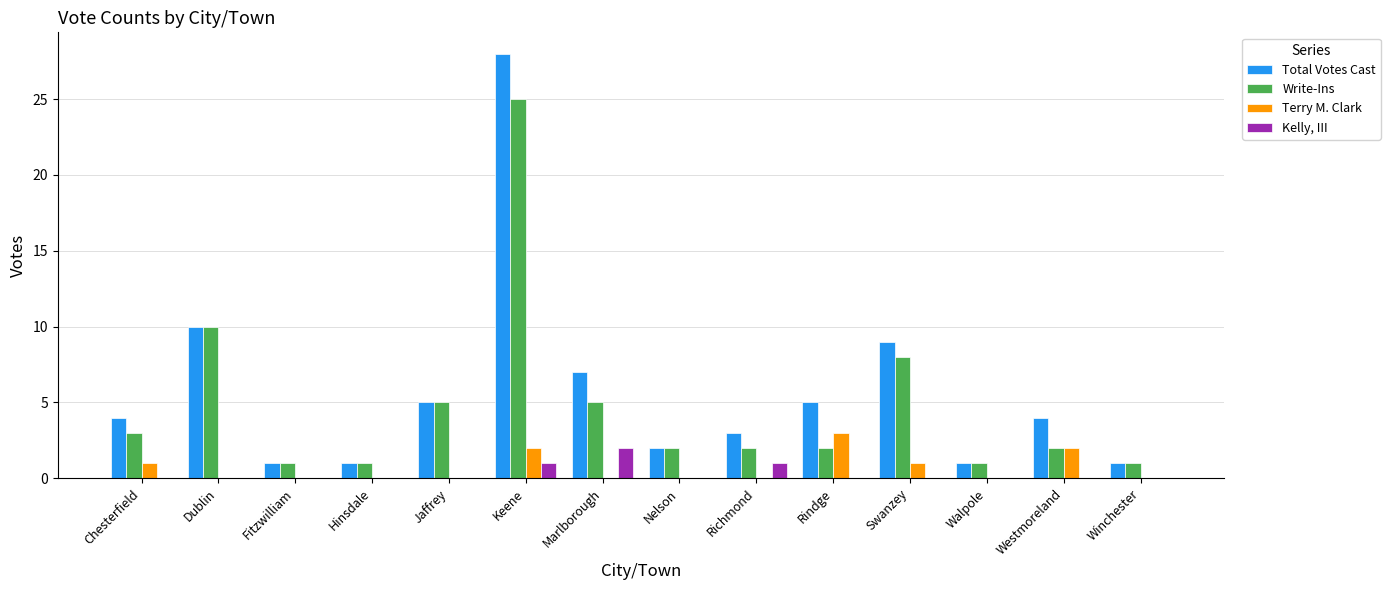

What is the greatest value displayed?

28